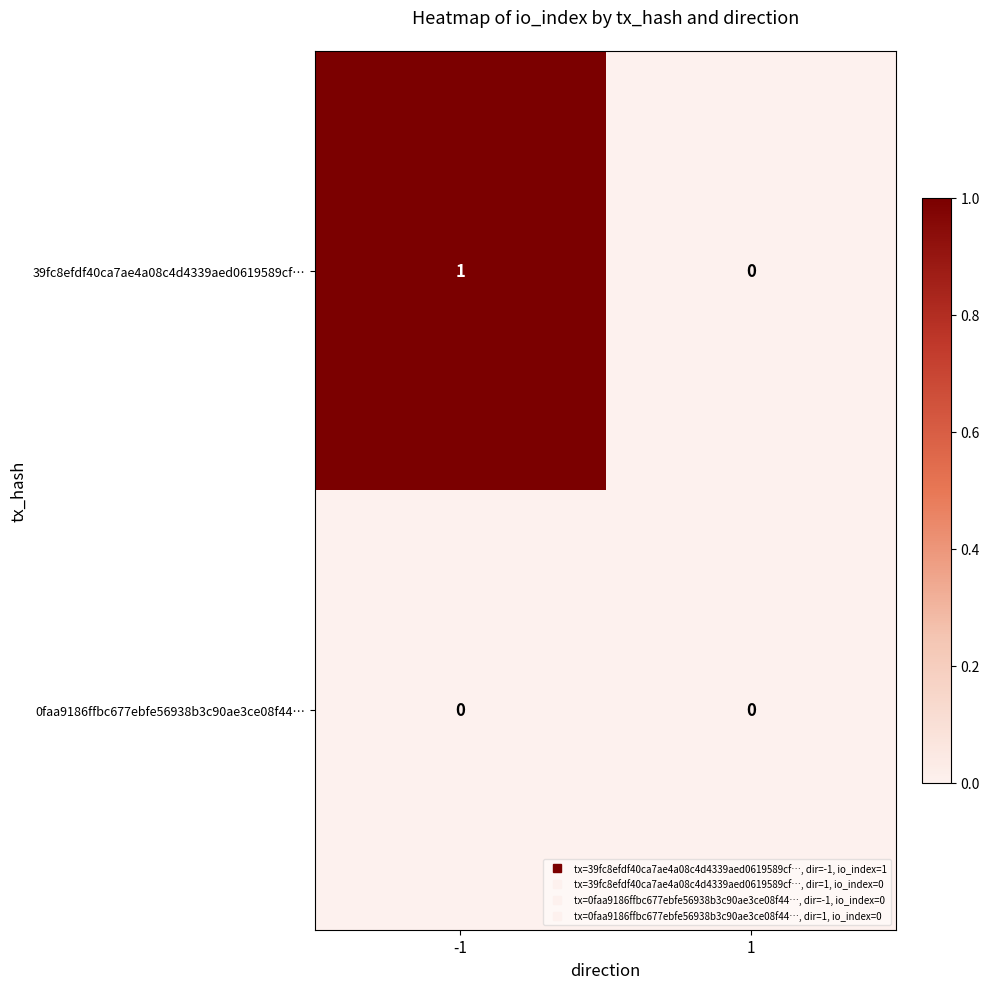

Reading left to right, extract all data points from this chart.

39fc8efdf40ca7ae4a08c4d4339aed0619589cf…: -1=1	1=0
0faa9186ffbc677ebfe56938b3c90ae3ce08f44…: -1=0	1=0